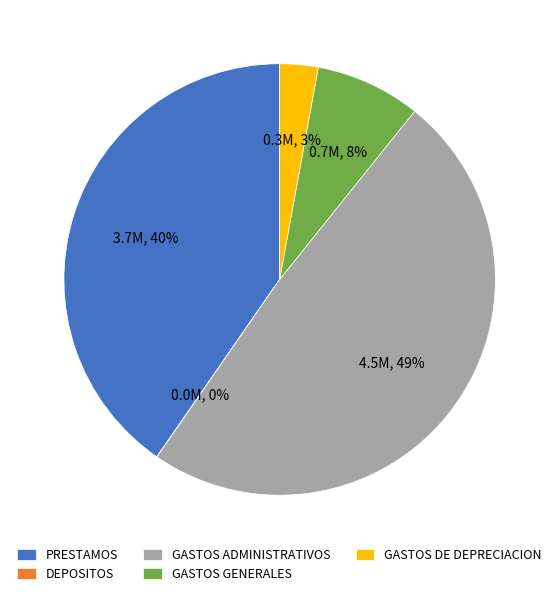

To the nearest percent, what is the combined percentage of GASTOS DE DEPRECIACION and GASTOS ADMINISTRATIVOS?

52%